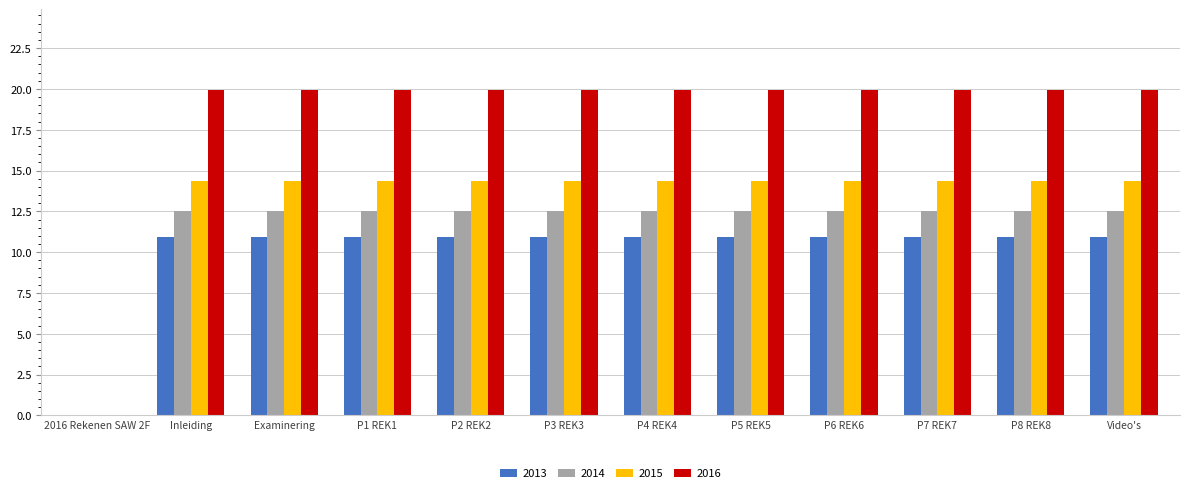

Which series has the largest total across all categories?

2016